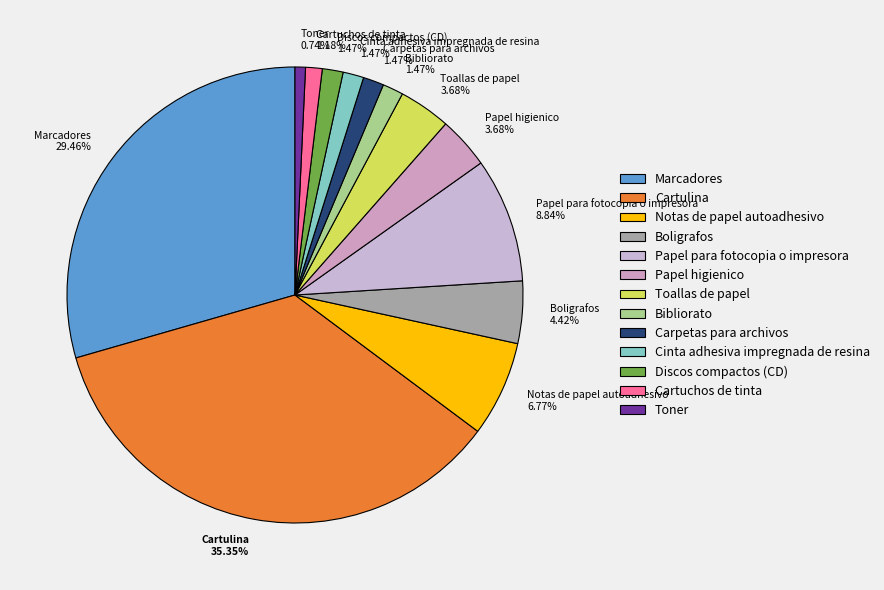

To the nearest percent, what is the average slice percentage?

8%